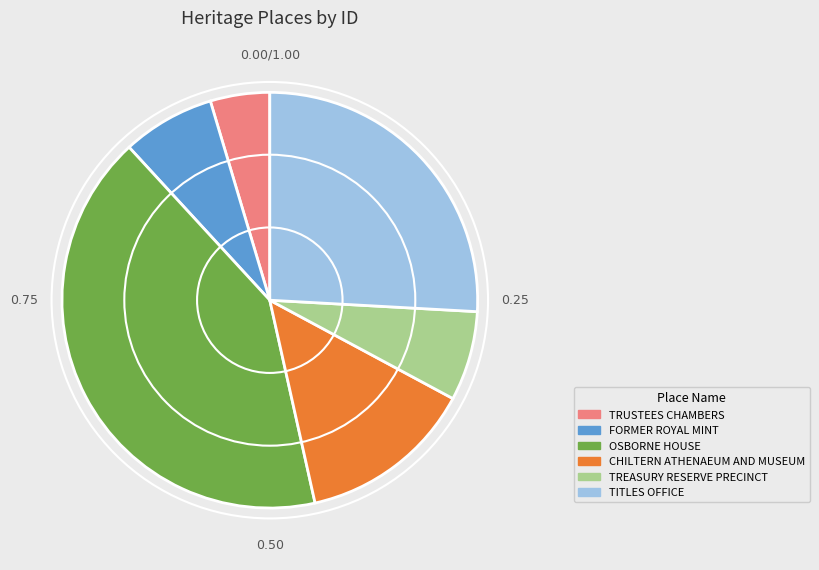

Is FORMER ROYAL MINT the majority of the pie?

No